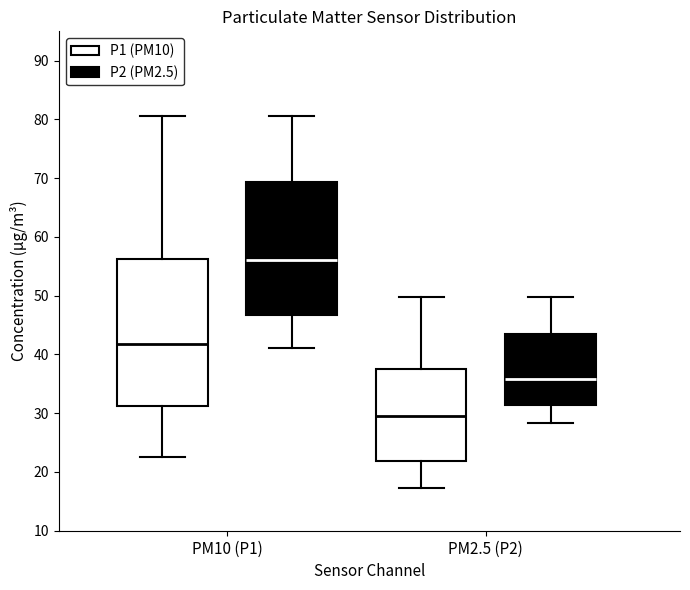

Reading left to right, read every box against the y-axis: the position of its median line, the range the box covers, and the ends of its whiskers. The values are not printed on the chart, so give them approximately, as read against the axis.

PM10 (P1) (P1 (PM10)): median 42, box 31 to 56, whiskers 23 to 81
PM10 (P1) (P2 (PM2.5)): median 56, box 47 to 69, whiskers 41 to 81
PM2.5 (P2) (P1 (PM10)): median 30, box 22 to 38, whiskers 17 to 50
PM2.5 (P2) (P2 (PM2.5)): median 36, box 31 to 43, whiskers 28 to 50